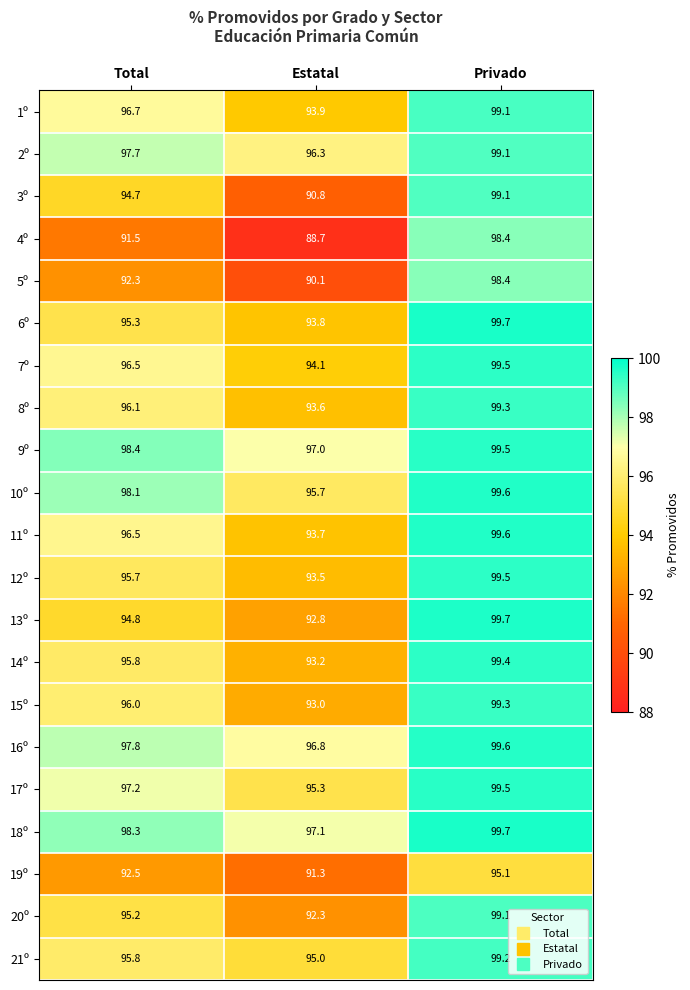

What is the maximum value for 16º?

99.6